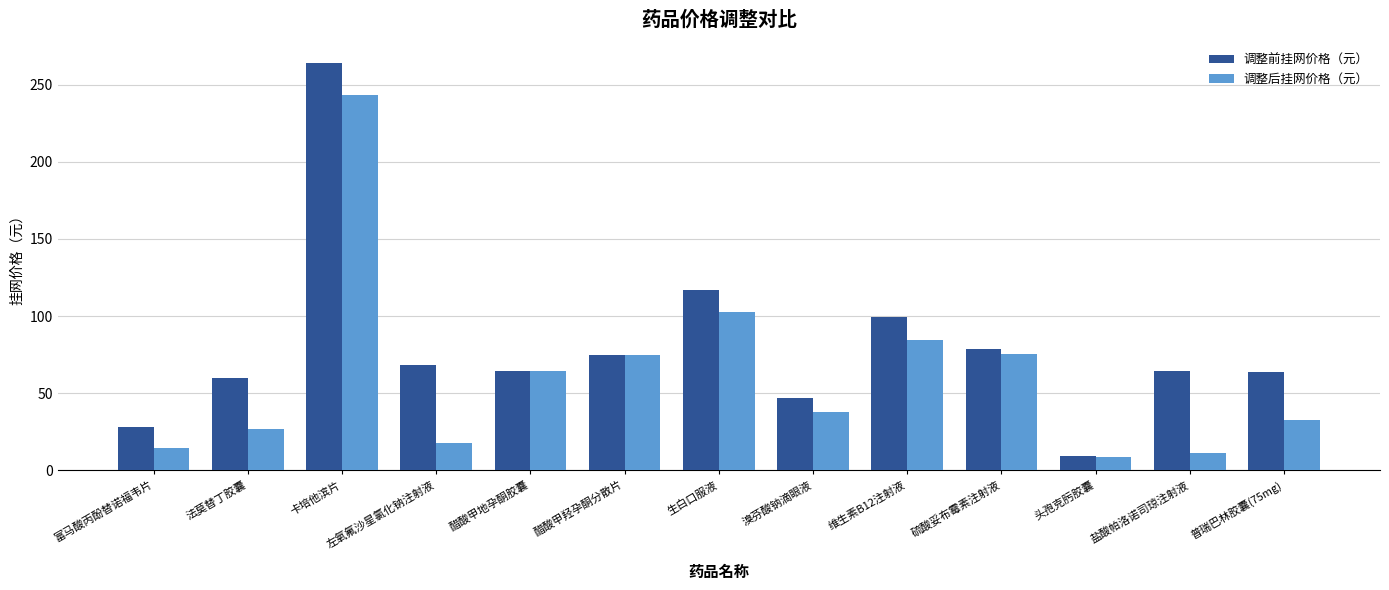

What is the label of the 10th bar from the left?

硫酸妥布霉素注射液